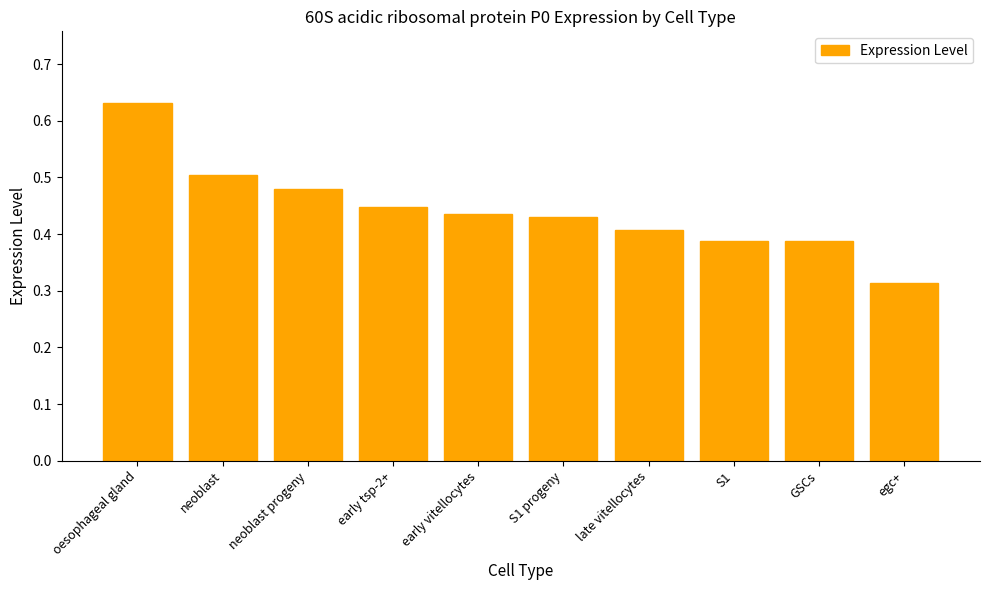

What is the label of the 1st bar from the left?

oesophageal gland